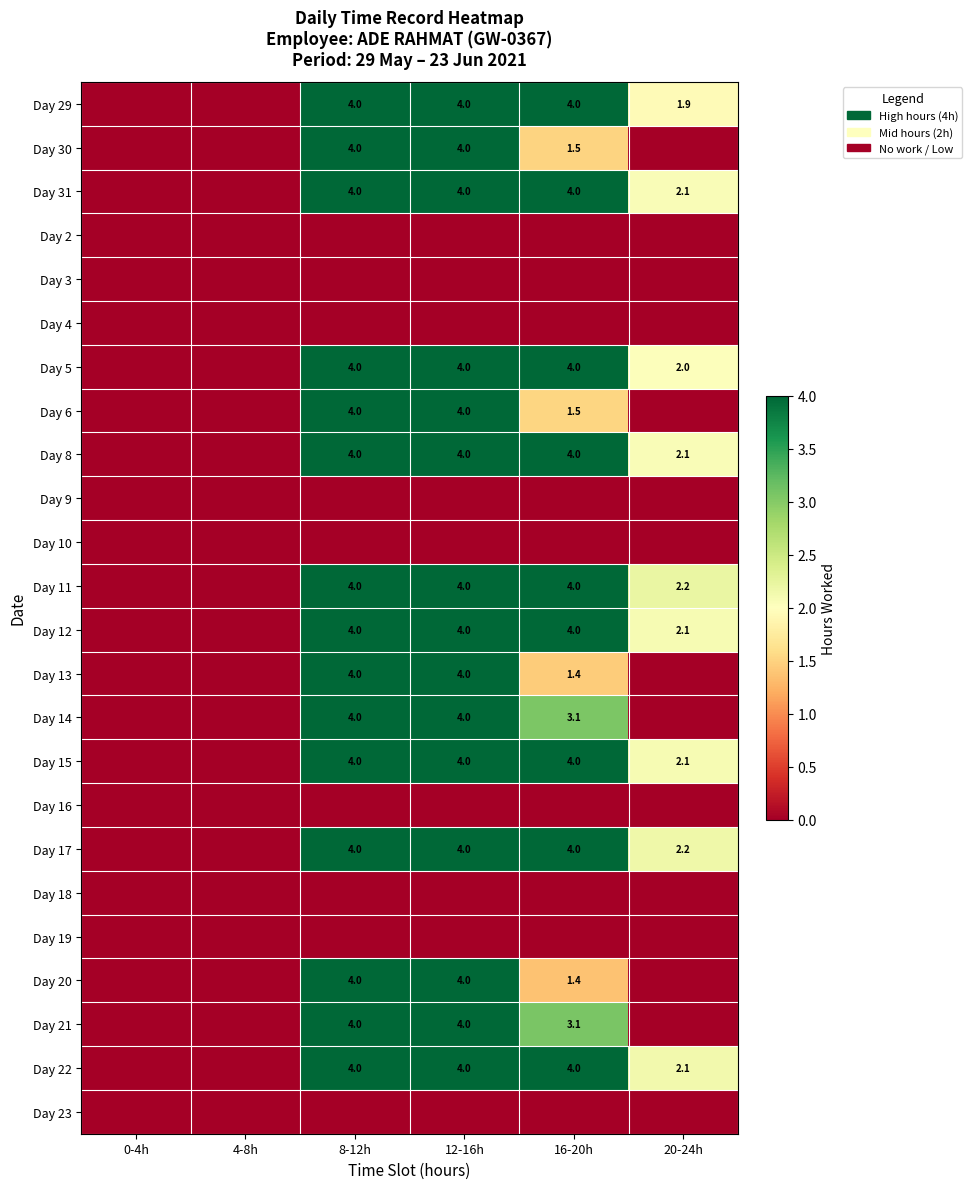

The Day 6 series shows 2.5 at 8-12h. True or false?

False